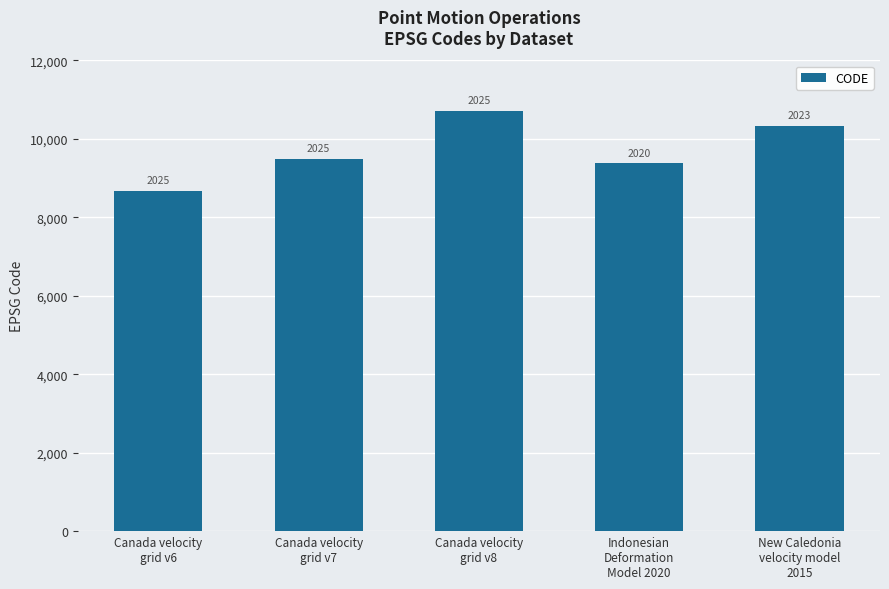

Are the bars horizontal?

No